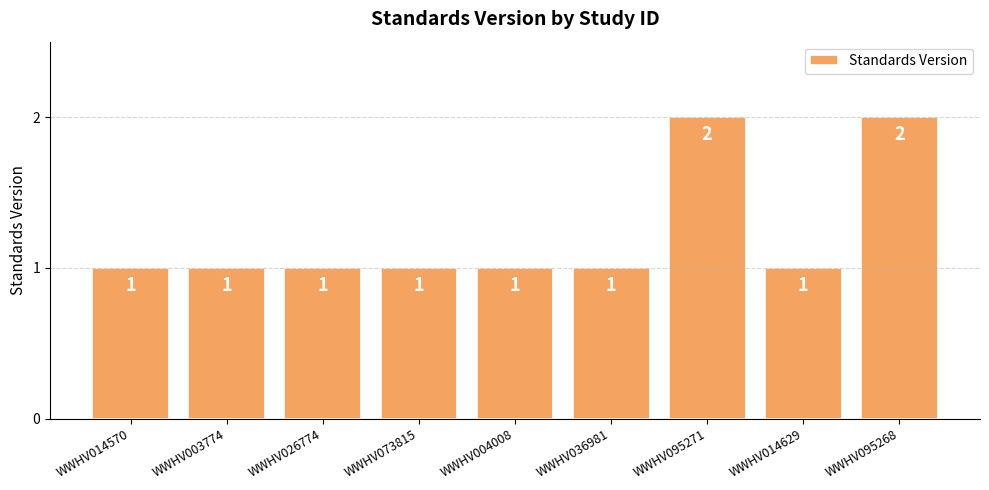

What is the change in value from WWHV073815 to WWHV095268?

+1